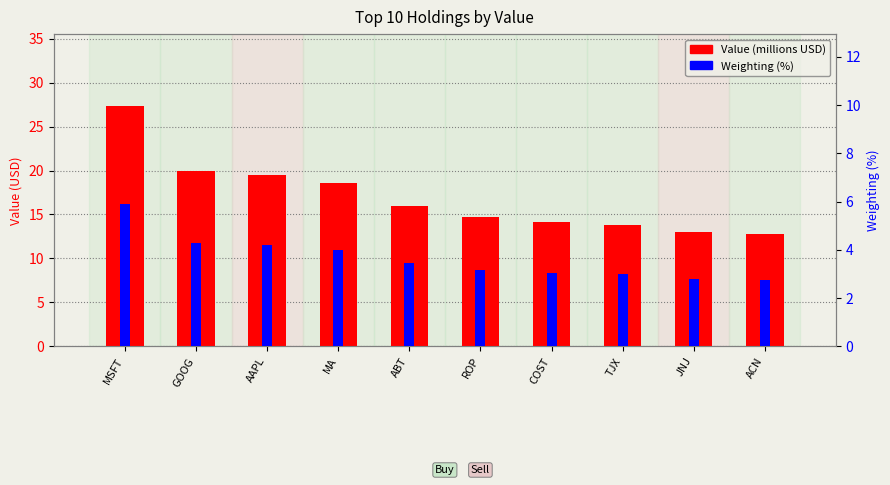

What position from the left is COST?

7